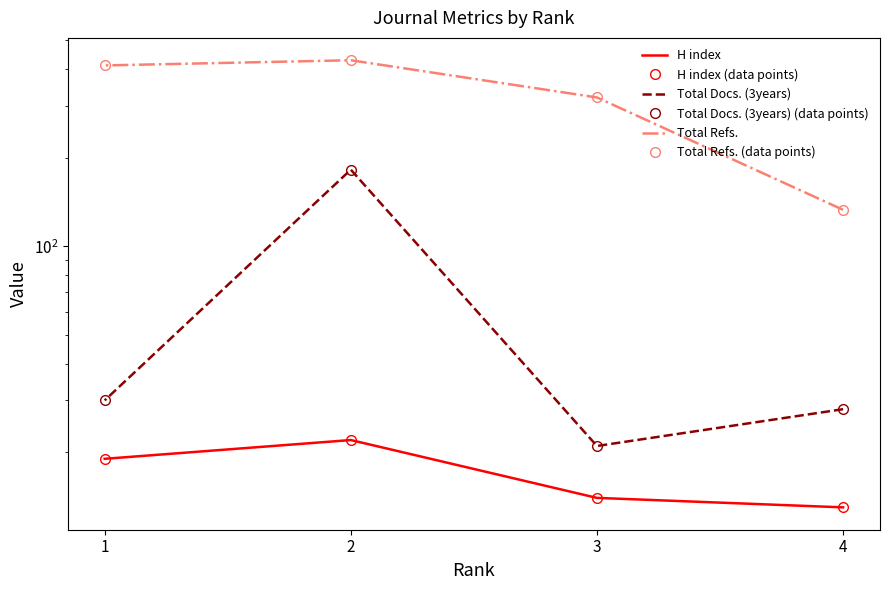

At which label does H index (data points) first exceed 19?

2